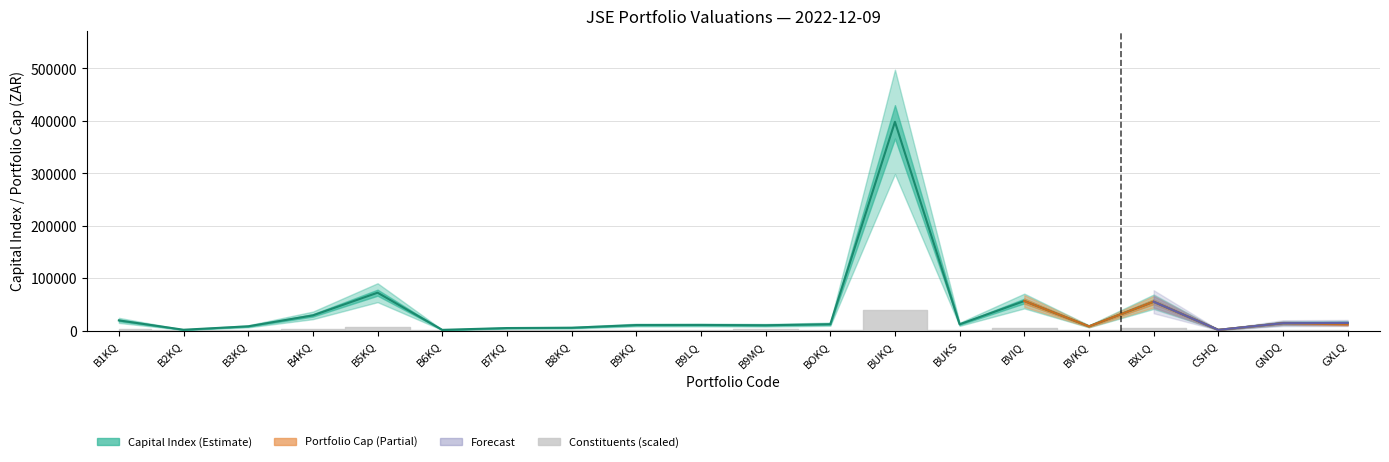

Is it true that Number of Constituents equals 3.4 at 9?

False